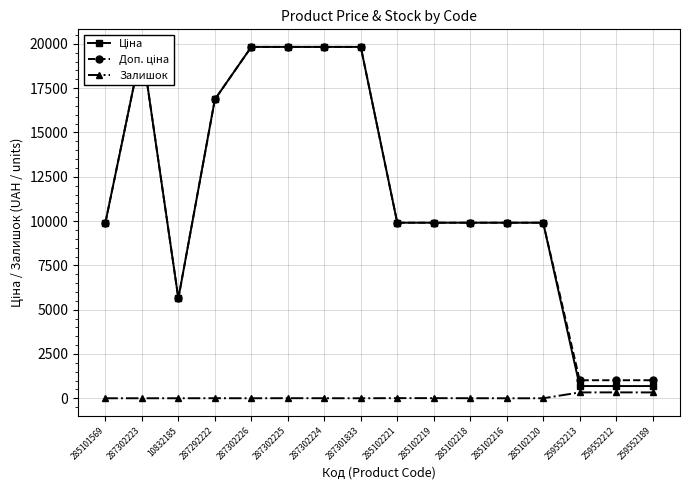

What is the value of the Доп. ціна point at the 14th from the left?

1017.8